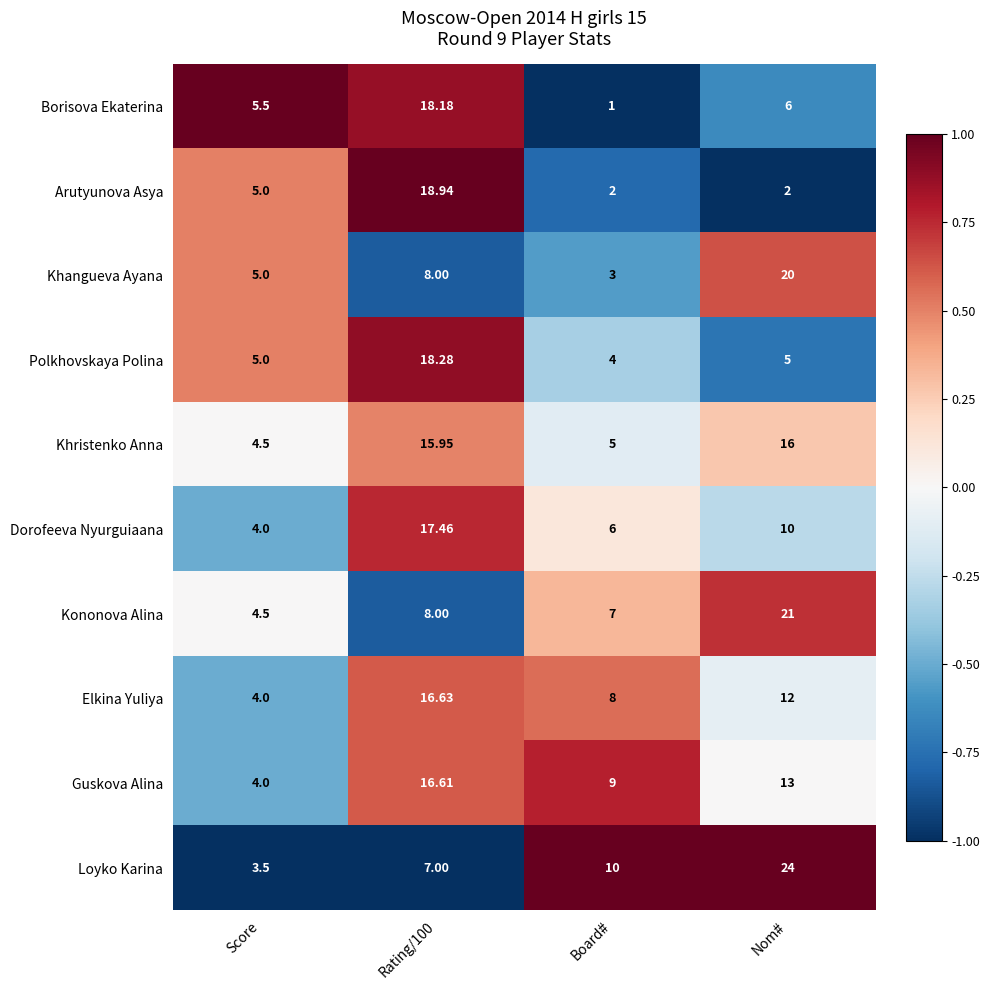

Which label corresponds to the largest value in the chart?

Nom#